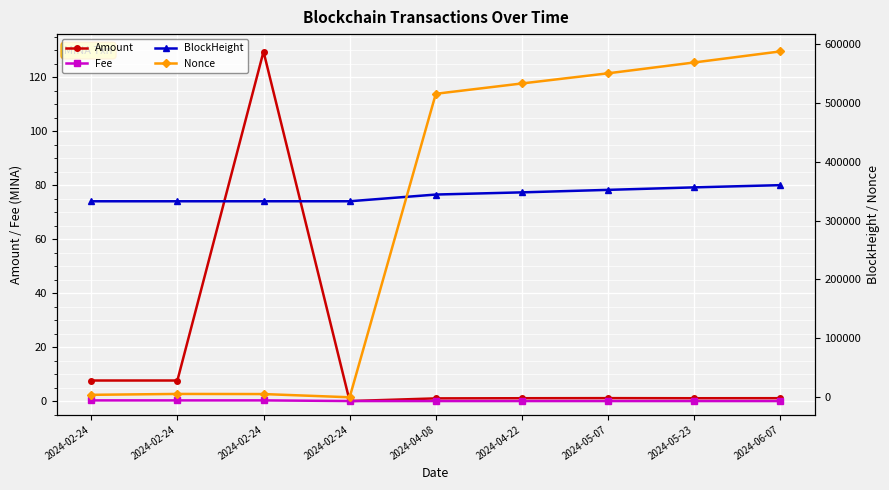

What is the sum of the BlockHeight values at 2024-06-07 and 2024-02-24?

692970.0